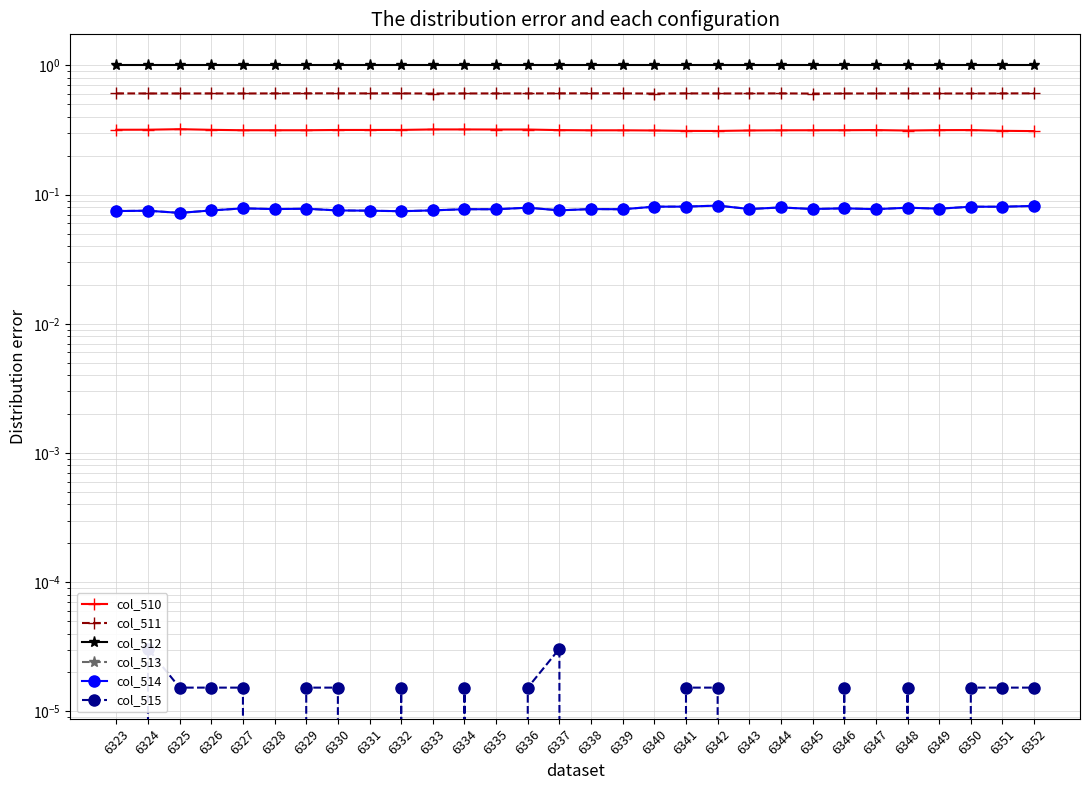

What is the maximum value for col_511?

0.6